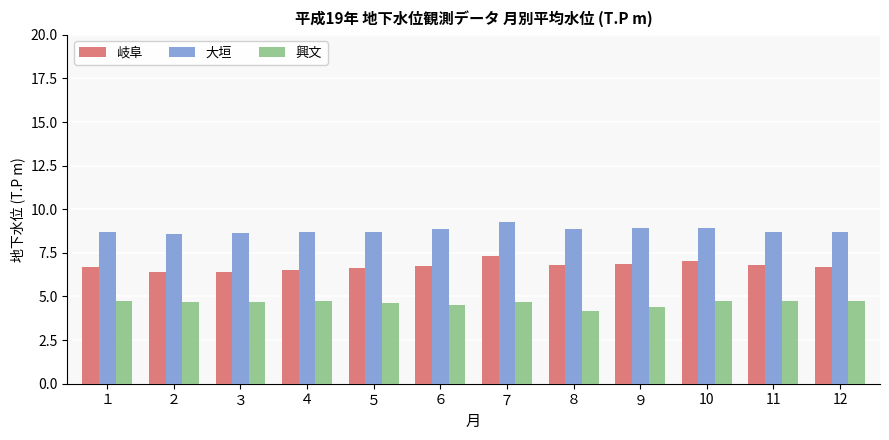

The 岐阜 series shows 6.7 at １. True or false?

True